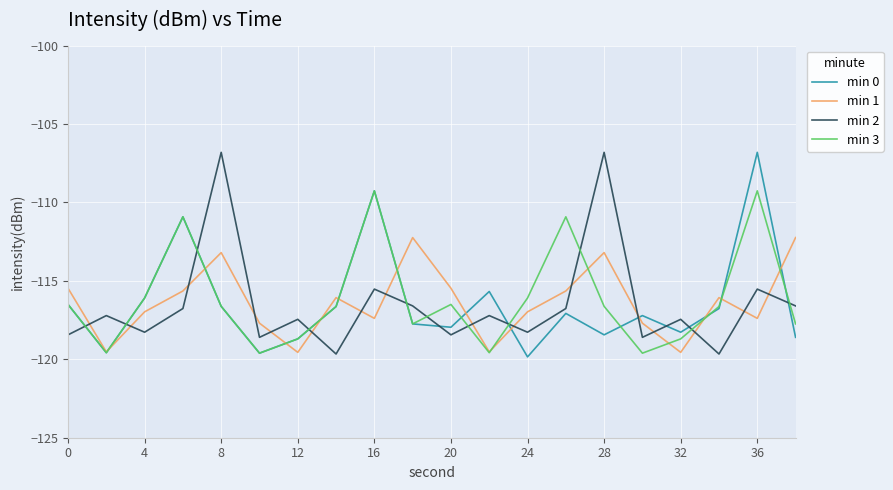

Which series has the largest total across all categories?

min 3